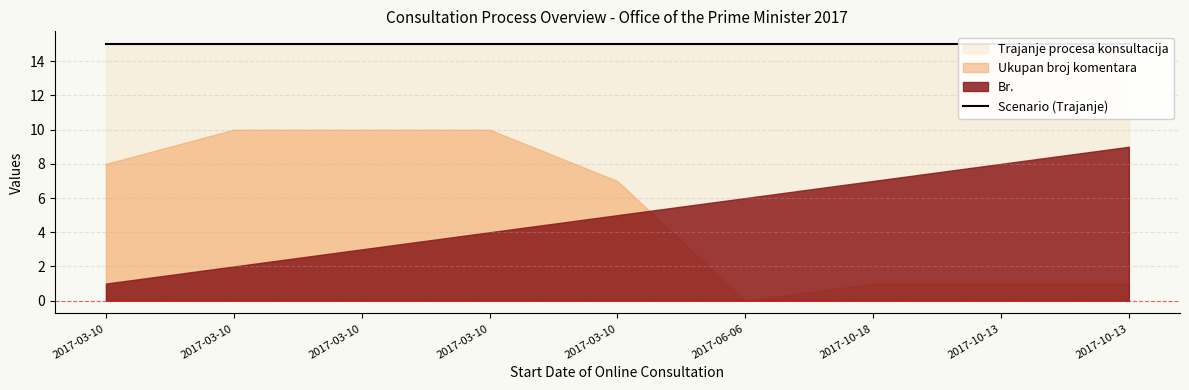

At which label does Br. first exceed 5?

2017-06-06